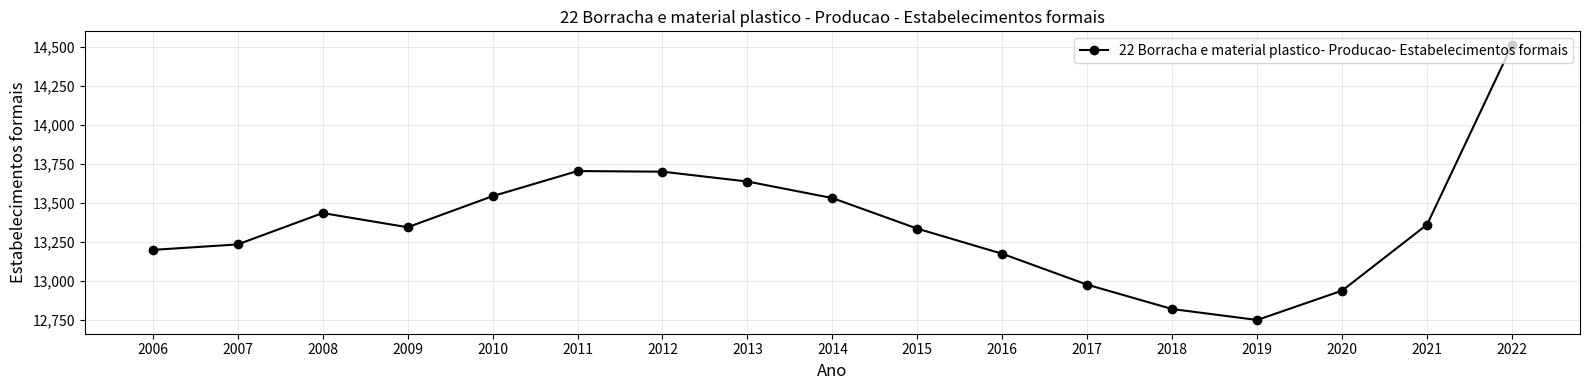

What is the change in value from 2016 to 2022?

+1337